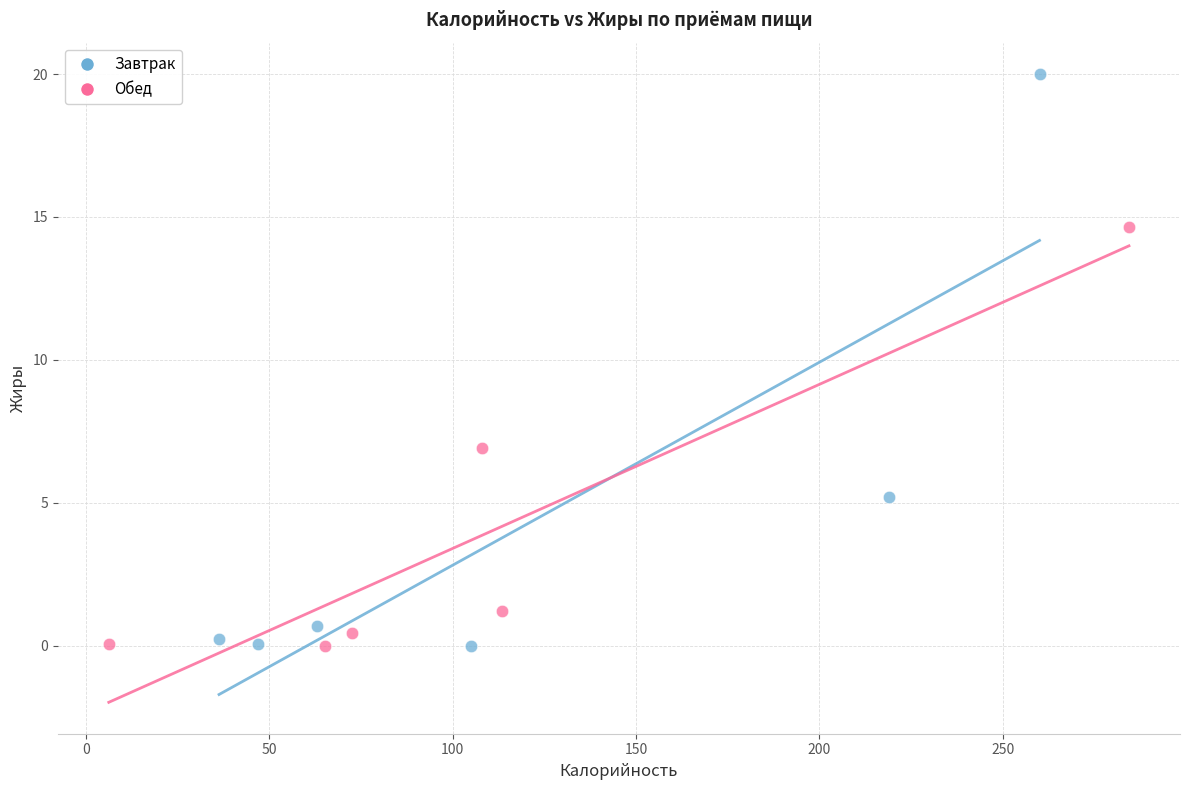

Which series contains the highest Y value?

Завтрак